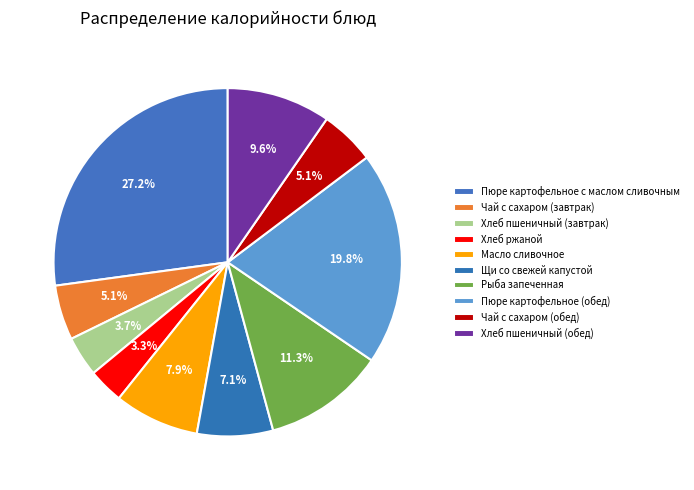

True or false: Чай с сахаром (завтрак) accounts for 5% of the total.

True